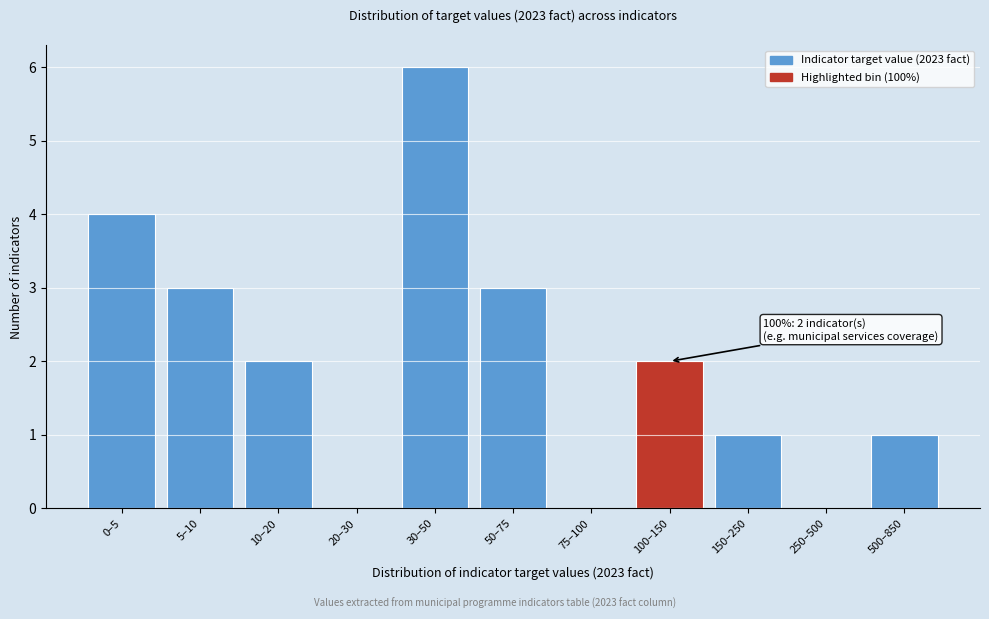

Reading right to left, what are all the values shown in this chart?

500–850=1	250–500=0	150–250=1	100–150=2	75–100=0	50–75=3	30–50=6	20–30=0	10–20=2	5–10=3	0–5=4